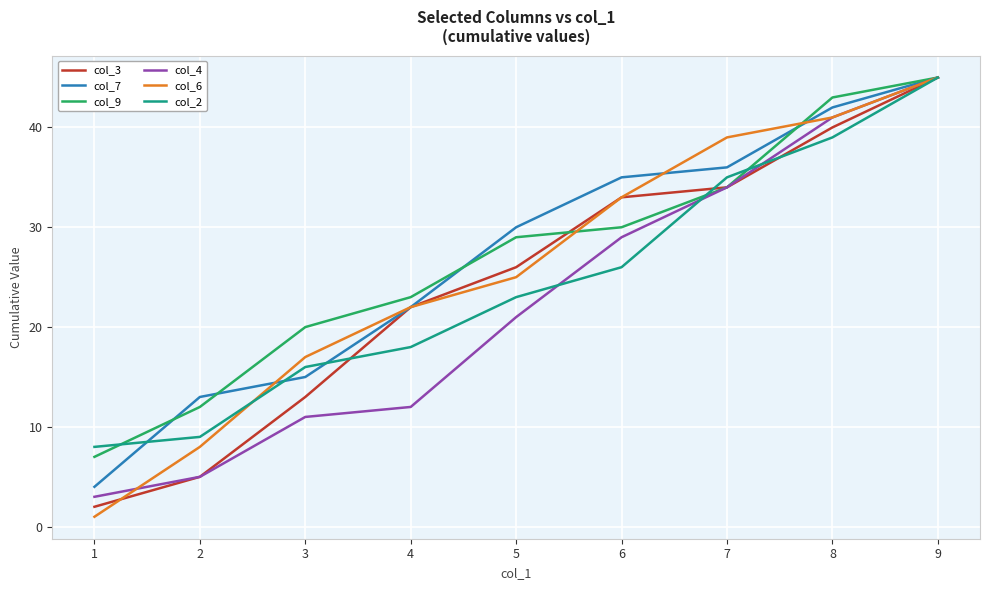

How many lines are shown in the chart?

6